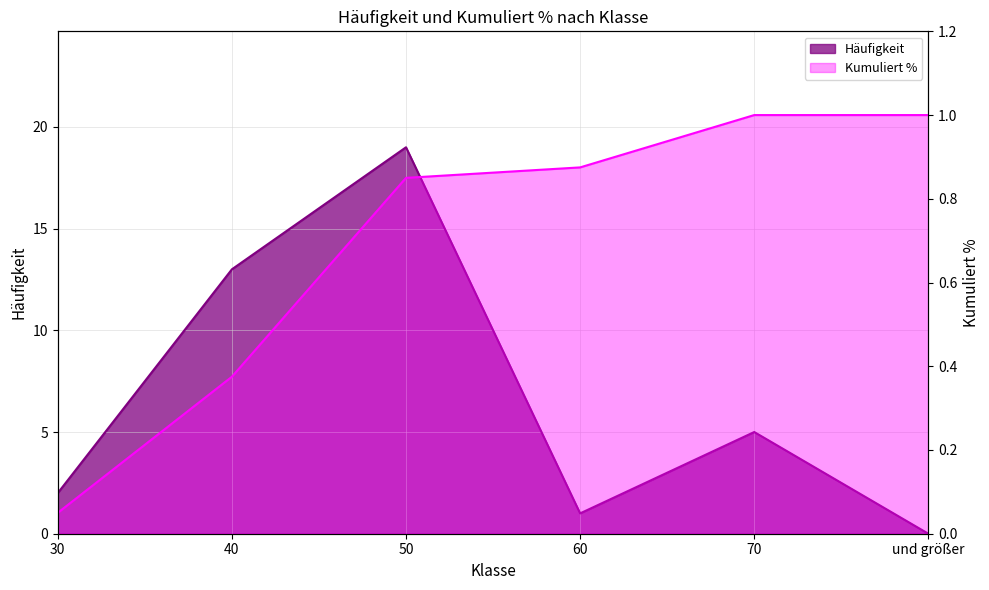

Reading left to right, list all the values displayed in this chart.

Häufigkeit: 2.0	13.0	19.0	1.0	5.0	0.0
Kumuliert % (sorted): 0.1	0.4	0.8	0.9	1.0	1.0